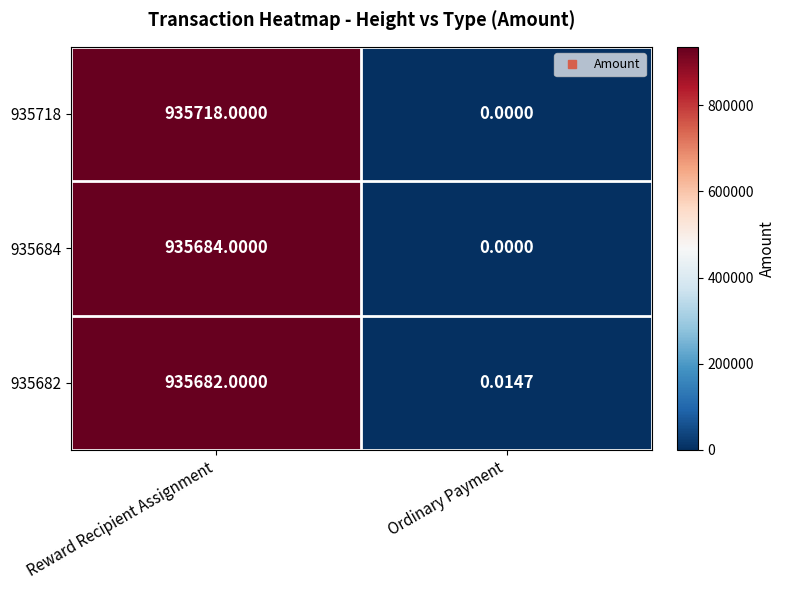

Which category has the highest value across all series?

Reward Recipient Assignment